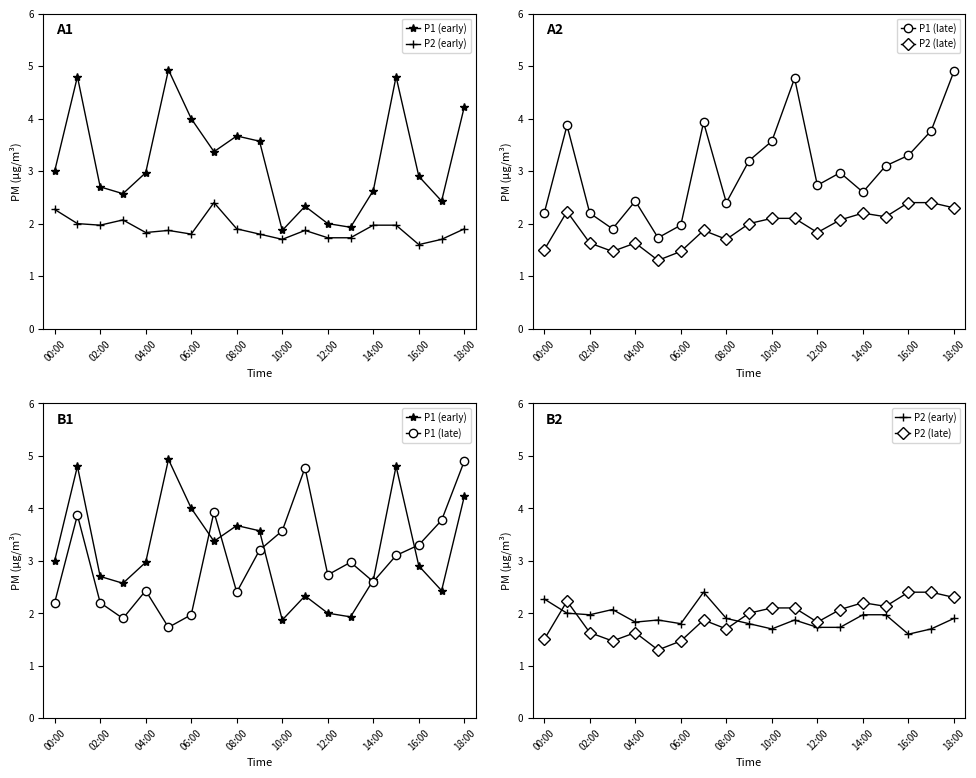

True or false: P1 (early) has more than 2 interior local peaks.

True